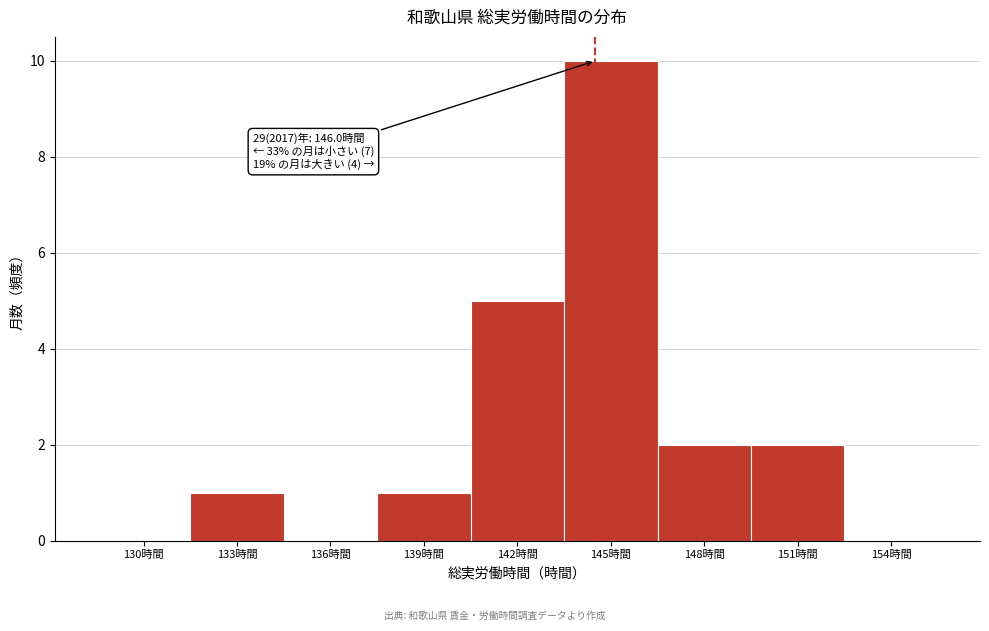

Reading right to left, extract all data points from this chart.

154時間=0	151時間=2	148時間=2	145時間=10	142時間=5	139時間=1	136時間=0	133時間=1	130時間=0